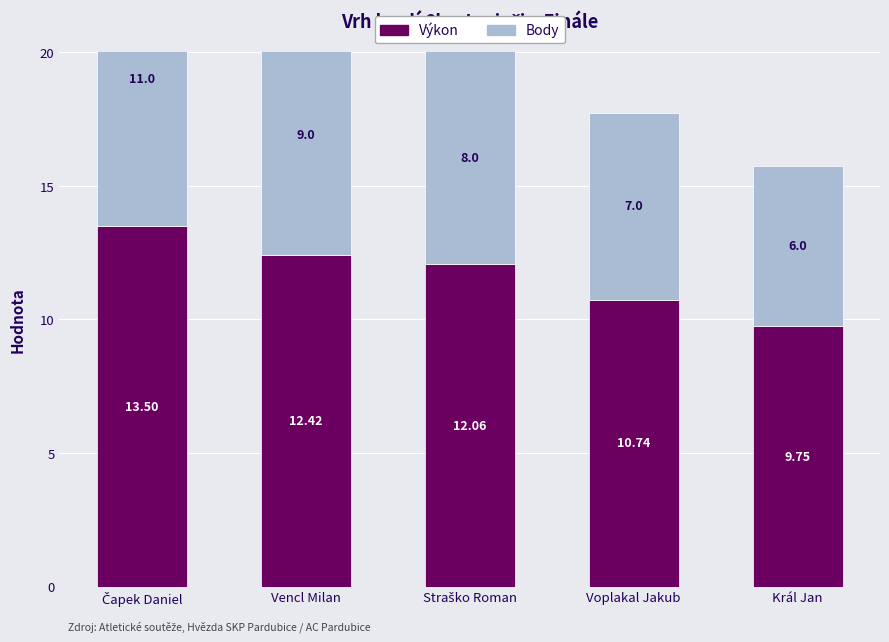

What is the value of the Body bar at the 5th from the left?

6.0